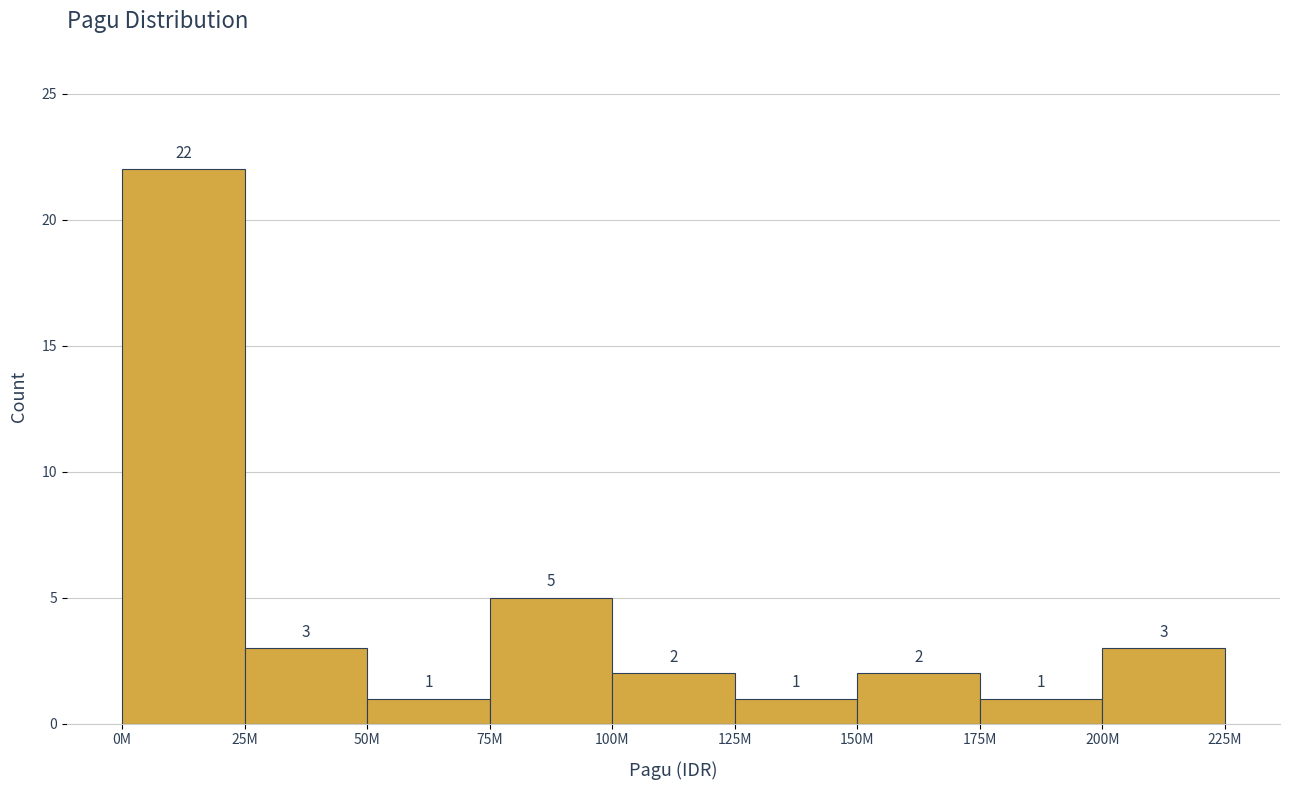

Reading right to left, what are all the values shown in this chart?

3	1	2	1	2	5	1	3	22